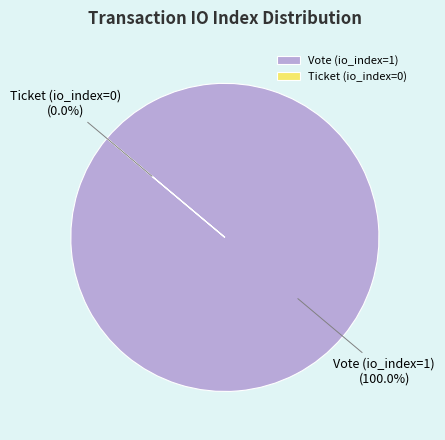

Between Ticket (io_index=0) and Vote (io_index=1), which is larger?

Vote (io_index=1)